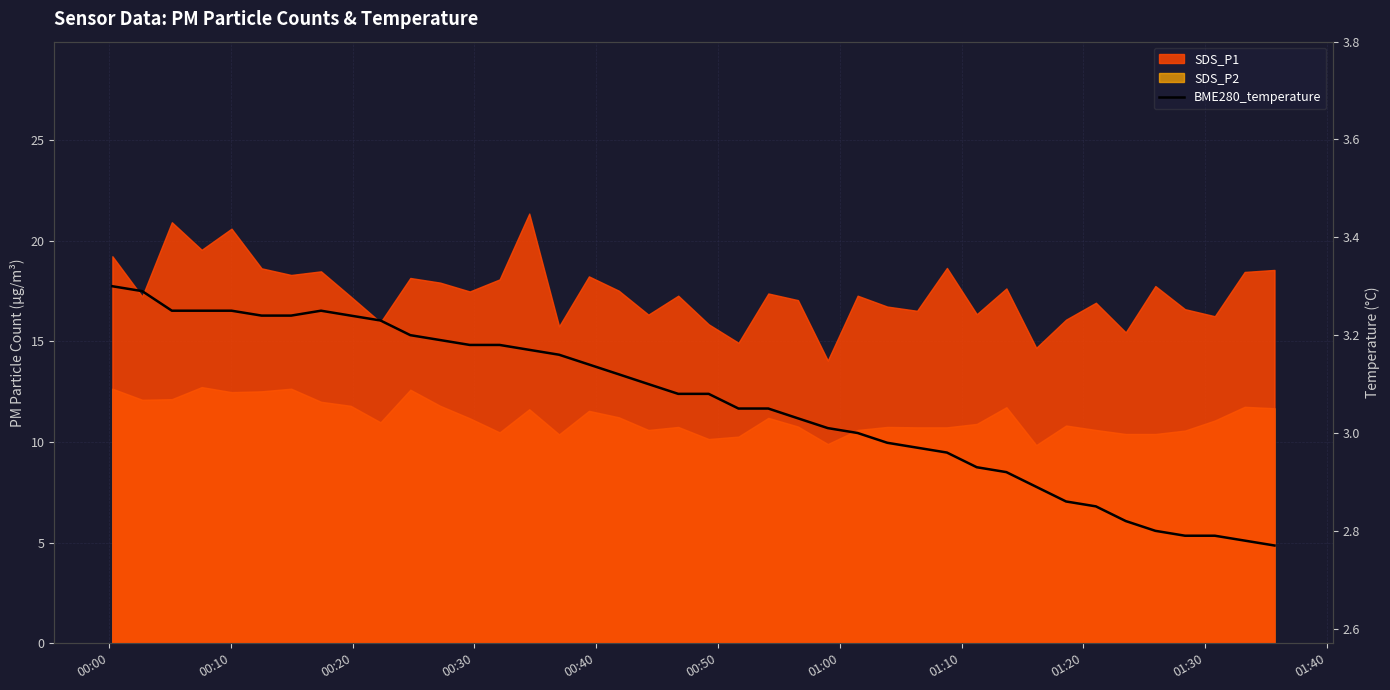

Is it true that the value at 19 is 1.0?

False